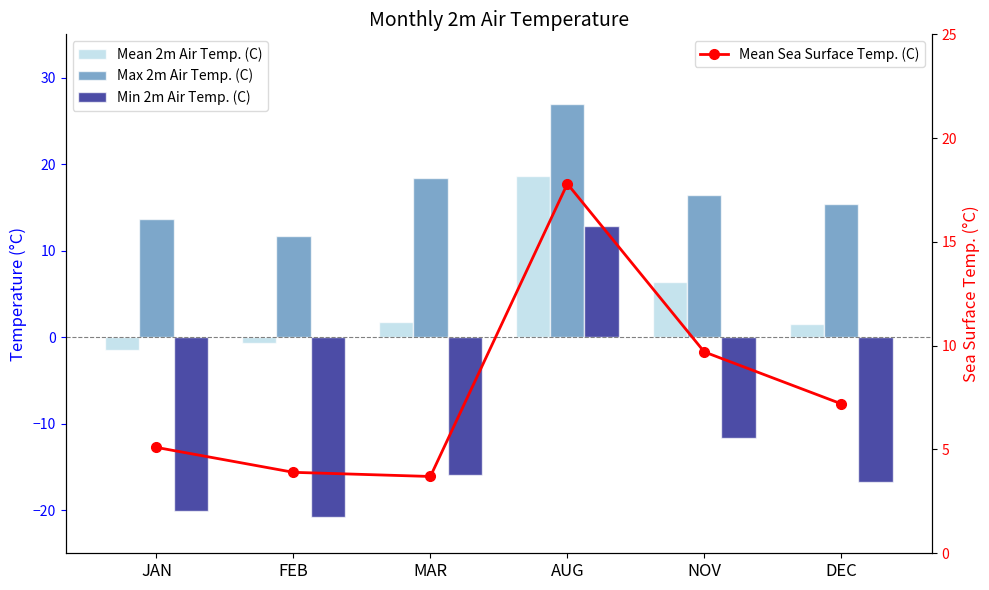

At which label does Mean Sea Surface Temp. (C) reach its minimum?

MAR